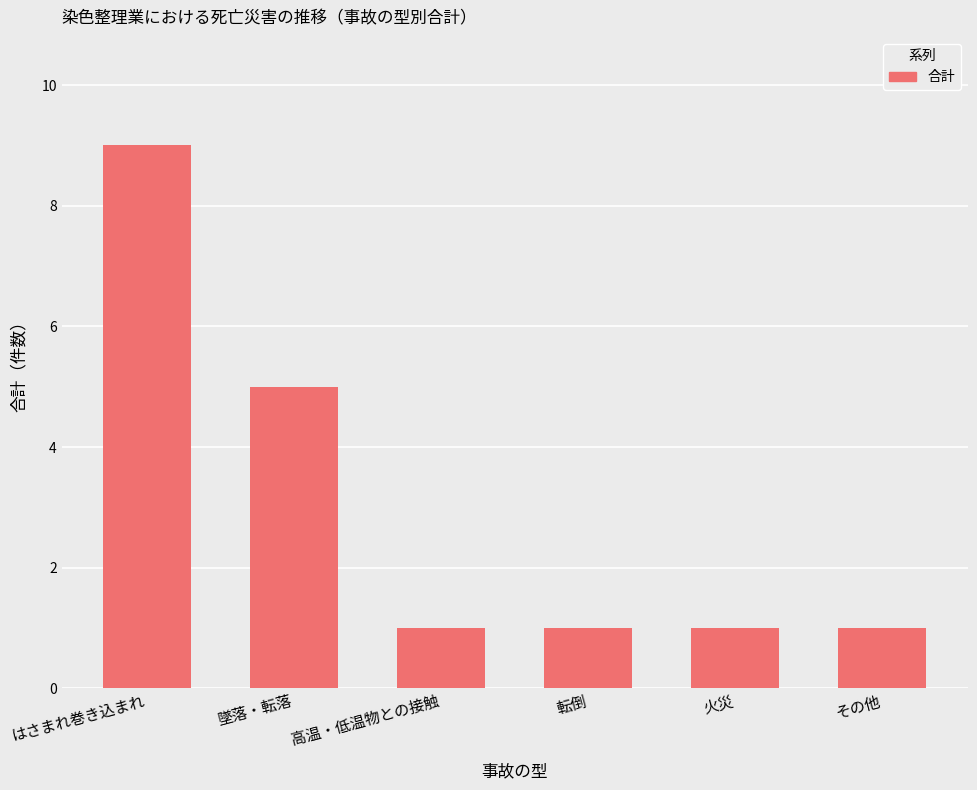

What is the maximum value shown in the chart?

9